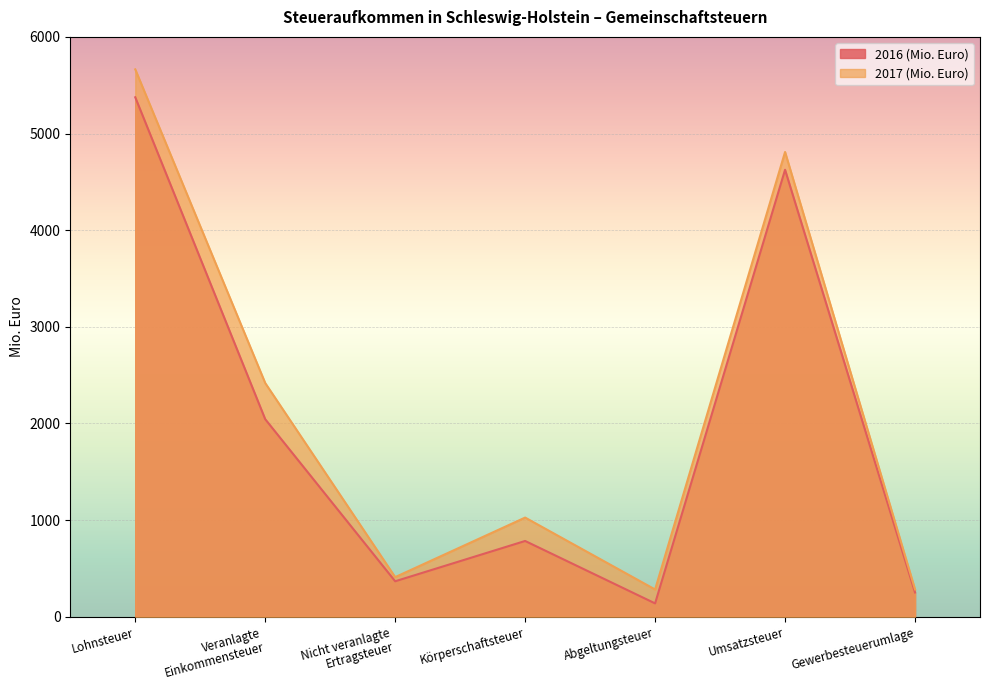

List the labels in order of 2017 (Mio. Euro) value, smallest first.

Abgeltungsteuer, Gewerbesteuerumlage, Nicht veranlagte
Ertragsteuer, Körperschaftsteuer, Veranlagte
Einkommensteuer, Umsatzsteuer, Lohnsteuer